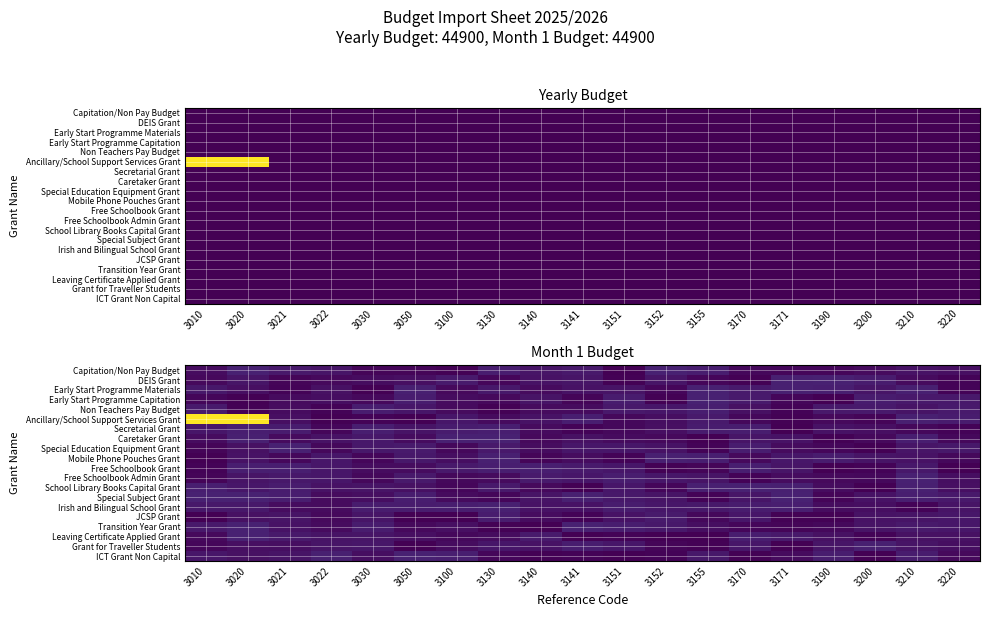

List the series in order of their peak value, highest first.

Ancillary/School Support Services Grant, Special Subject Grant, Early Start Programme Capitation, Special Education Equipment Grant, Transition Year Grant, Free Schoolbook Admin Grant, Caretaker Grant, Capitation/Non Pay Budget, Early Start Programme Materials, DEIS Grant, ICT Grant Non Capital, Leaving Certificate Applied Grant, School Library Books Capital Grant, Grant for Traveller Students, Mobile Phone Pouches Grant, Irish and Bilingual School Grant, Free Schoolbook Grant, Secretarial Grant, Non Teachers Pay Budget, JCSP Grant